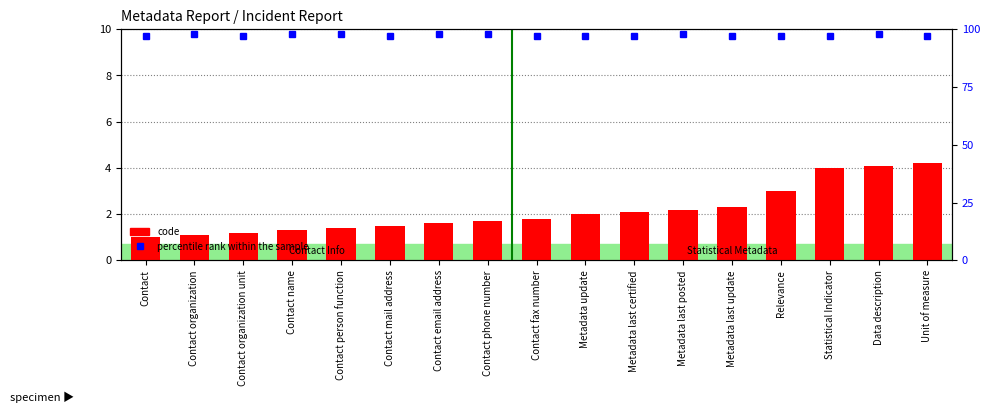

Reading left to right, transcribe all the data shown in this chart.

code: 1.0	1.1	1.2	1.3	1.4	1.5	1.6	1.7	1.8	2.0	2.1	2.2	2.3	3.0	4.0	4.1	4.2
percentile rank within the sample: 97.0	98.0	97.0	98.0	98.0	97.0	98.0	98.0	97.0	97.0	97.0	98.0	97.0	97.0	97.0	98.0	97.0